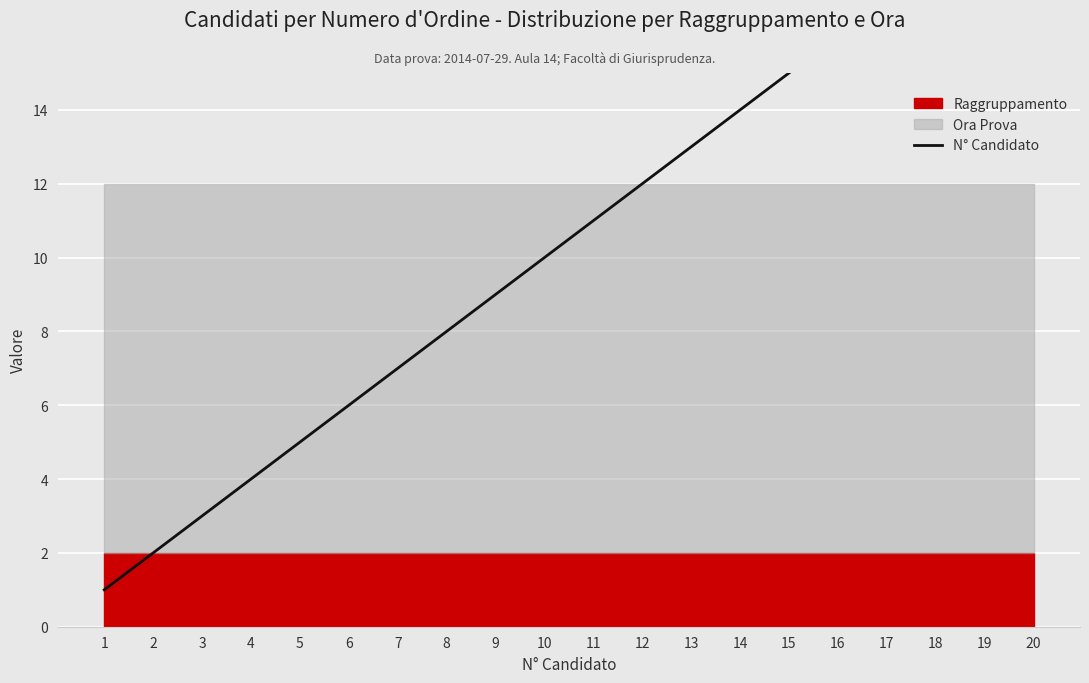

True or false: the data has more than 0 interior local peaks.

False